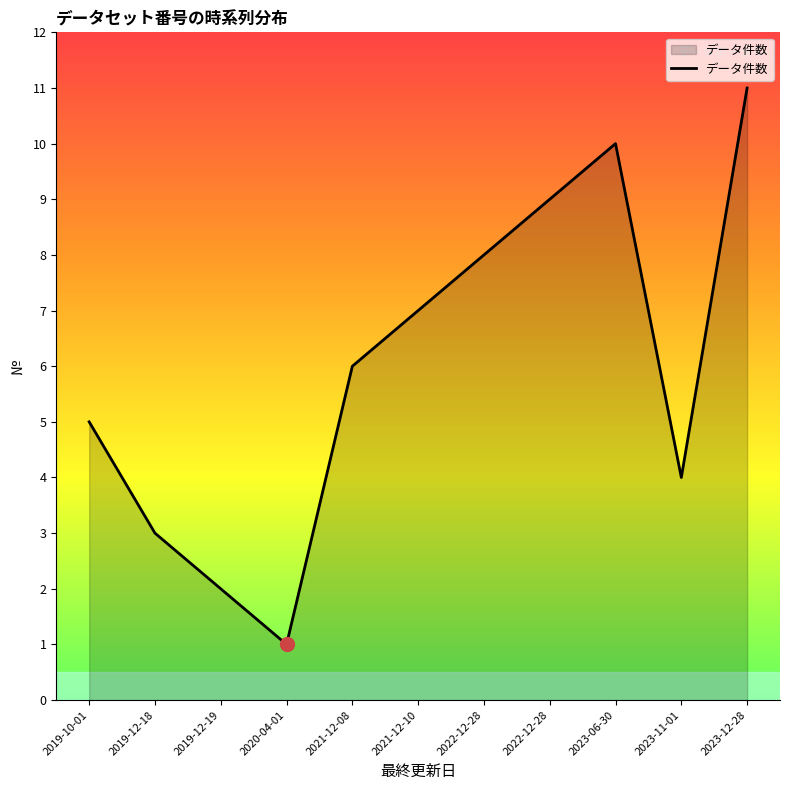

What is the label of the 10th point from the right?

2019-12-18